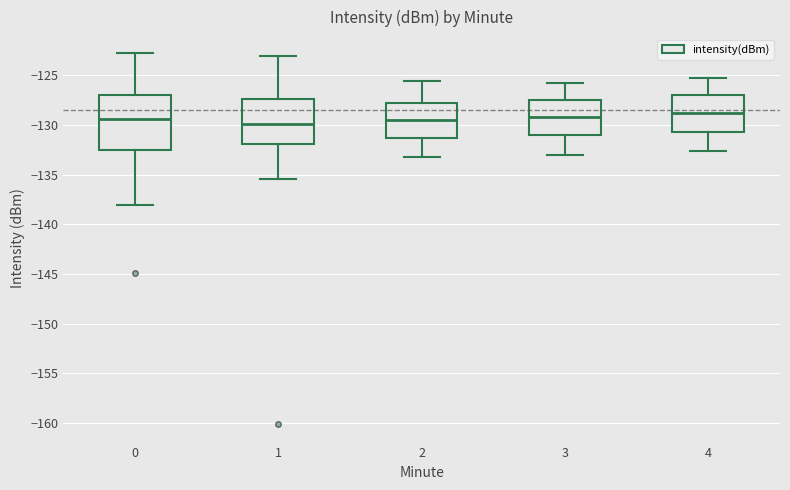

Reading left to right, transcribe this box plot: for each box, give where its median line is, the range the box spans, and where its two whiskers end, as read against the y-axis. The values are not printed on the chart, so give them approximately, as read against the axis.

0: median -129.5, box -132.5 to -127.0, whiskers -138.0 to -122.5
1: median -130.0, box -132.0 to -127.5, whiskers -135.5 to -123.0
2: median -129.5, box -131.5 to -128.0, whiskers -133.0 to -125.5
3: median -129.0, box -131.0 to -127.5, whiskers -133.0 to -126.0
4: median -128.5, box -130.5 to -127.0, whiskers -132.5 to -125.5